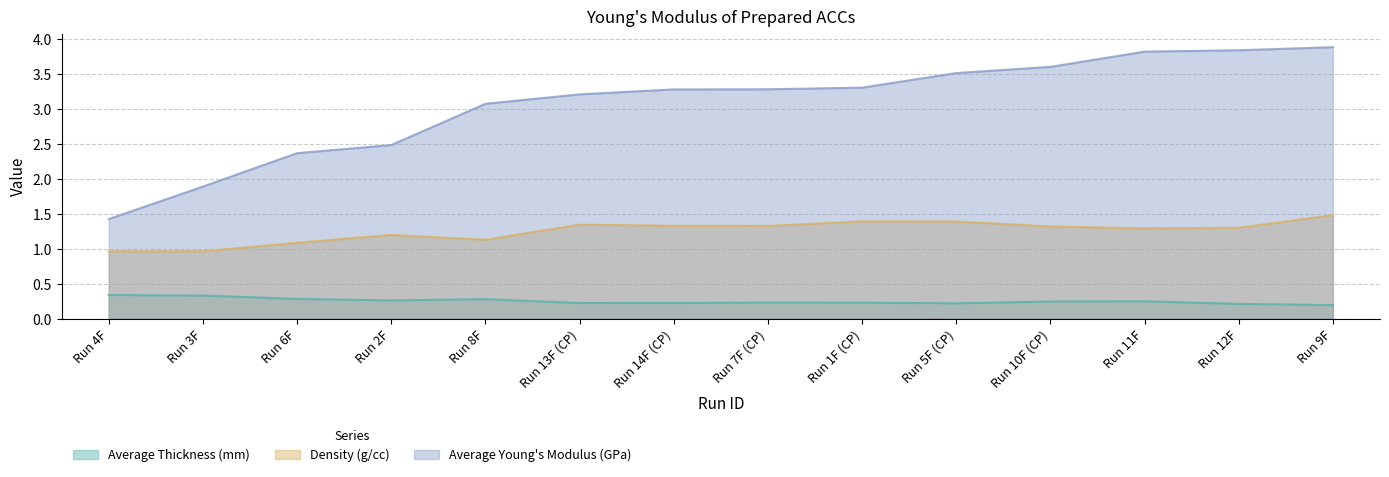

List the series in order of their overall mean, highest first.

Average Young's Modulus (GPa), Density (g/cc), Average Thickness (mm)